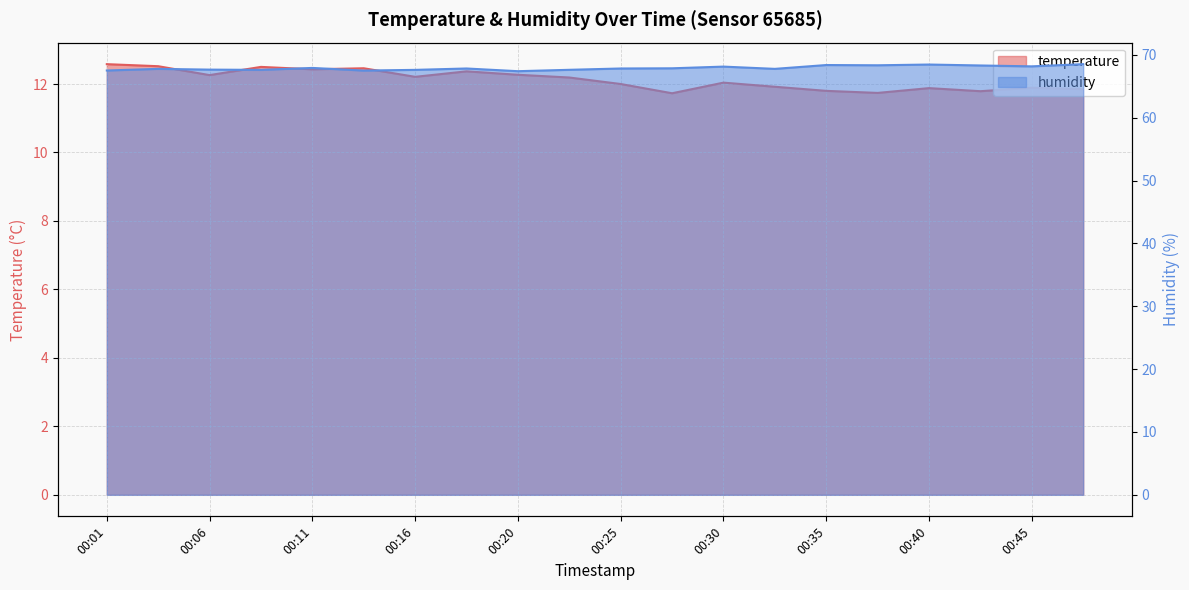

True or false: temperature and humidity cross at least once.

False